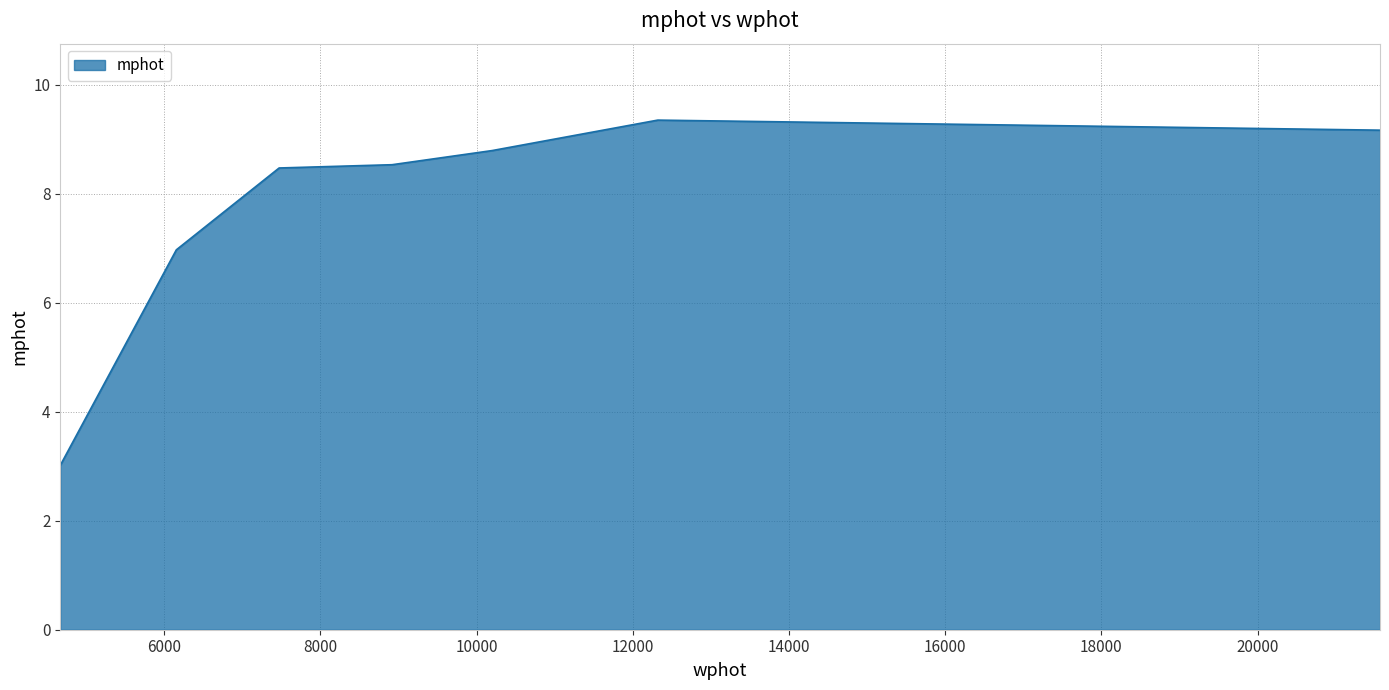

What is the minimum value shown in the chart?

3.0